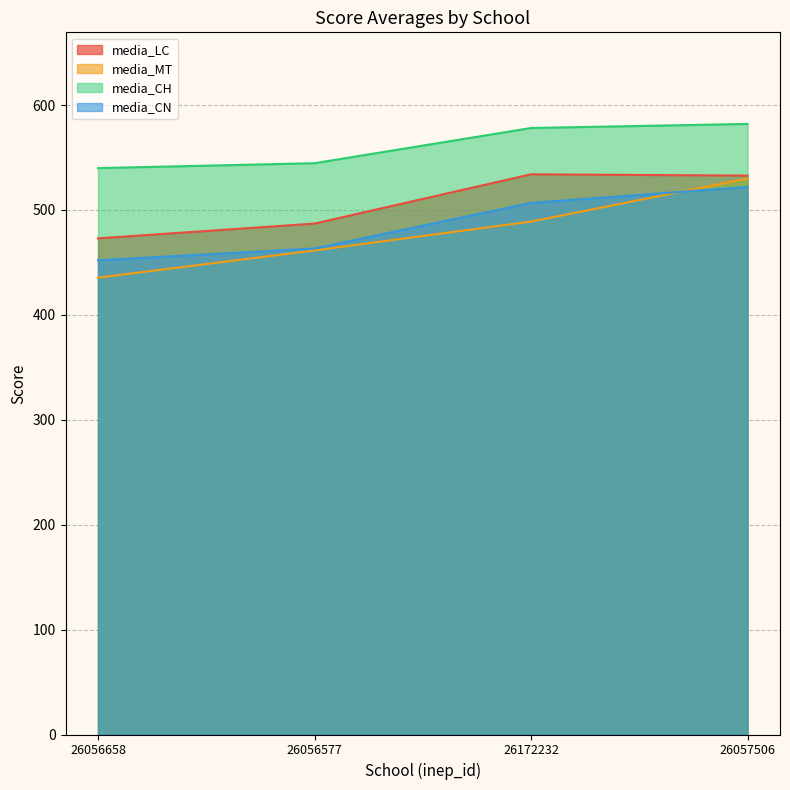

What is the label of the 3rd point from the left?

26172232